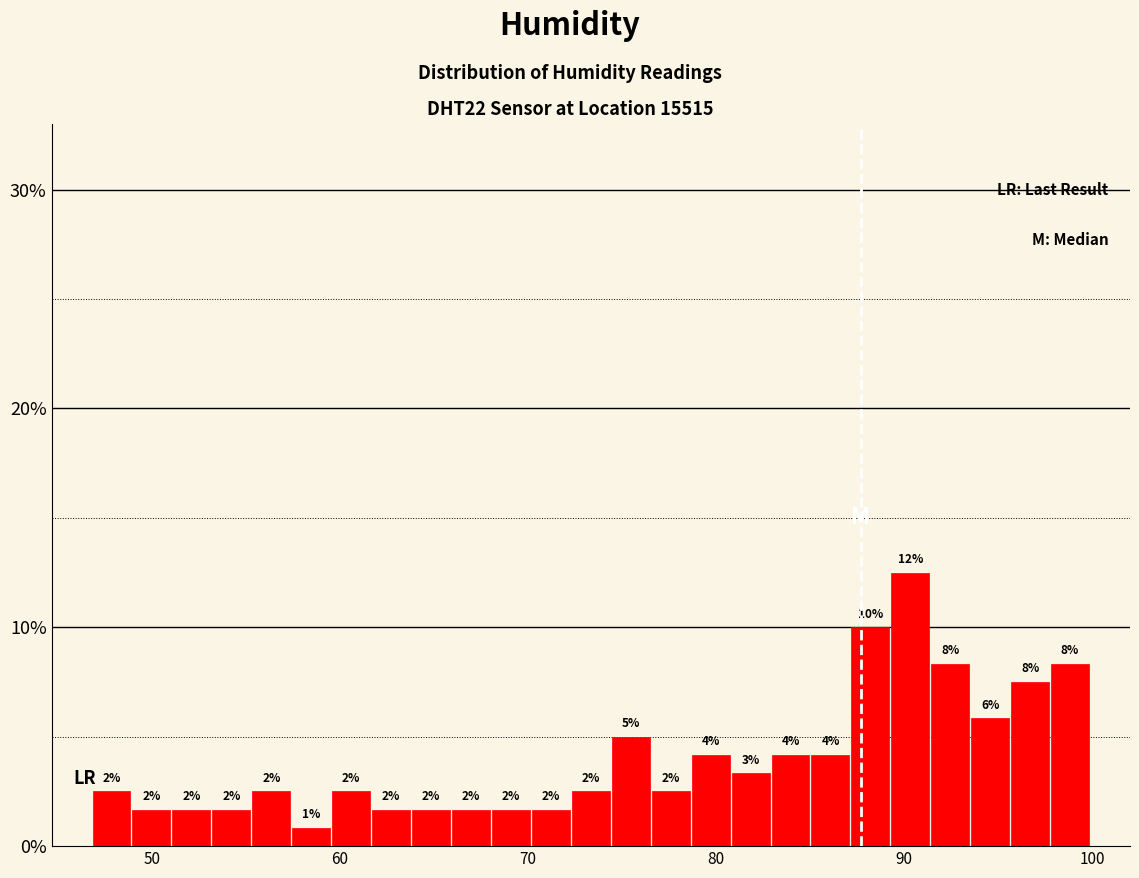

Read against the x-axis, roughly where is the centre of the tallest bar?

90